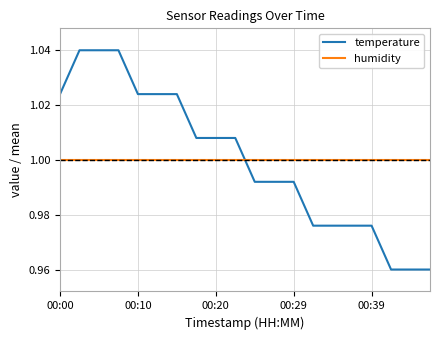

Rank the series by their maximum value, from highest to lowest.

temperature, humidity